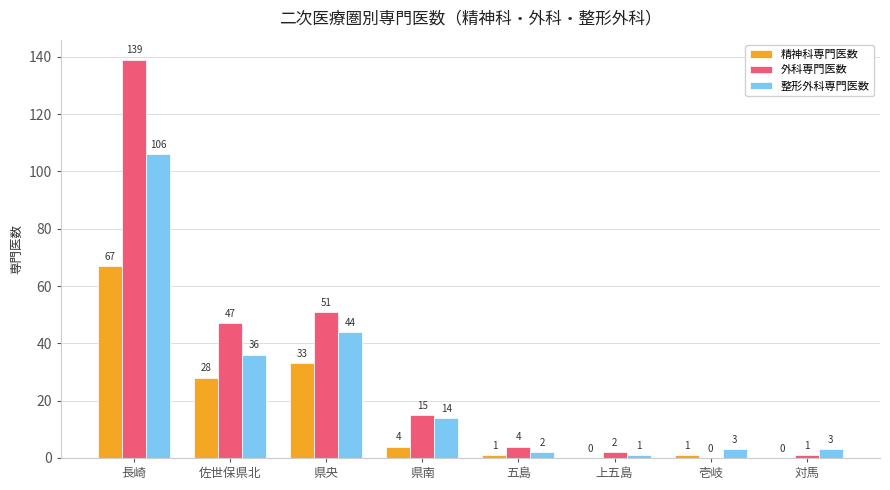

Is it true that 整形外科専門医数 equals 1 at 上五島?

True